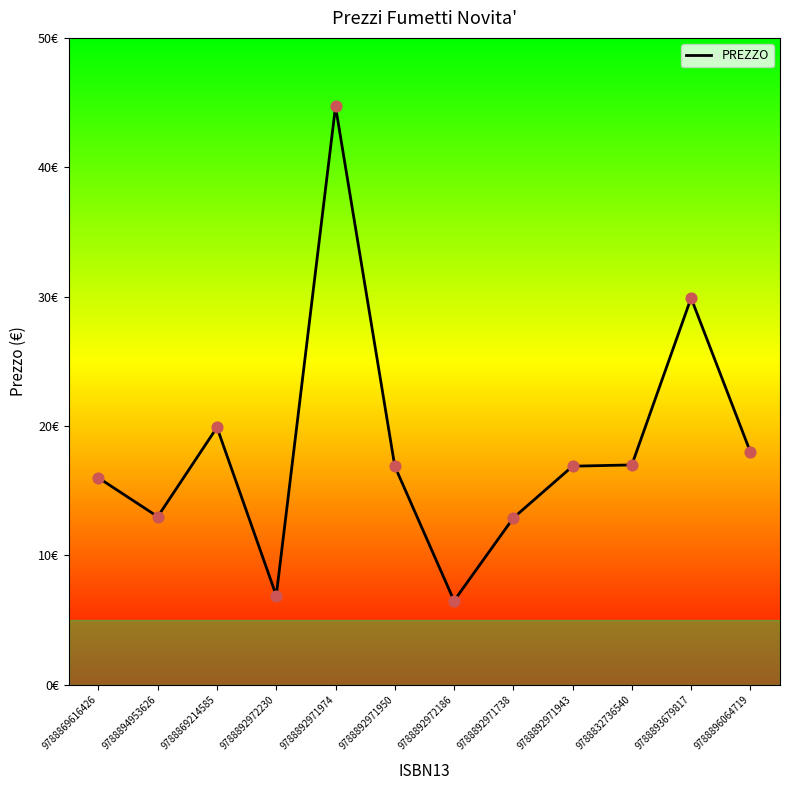

Does the chart have visible grid lines?

No